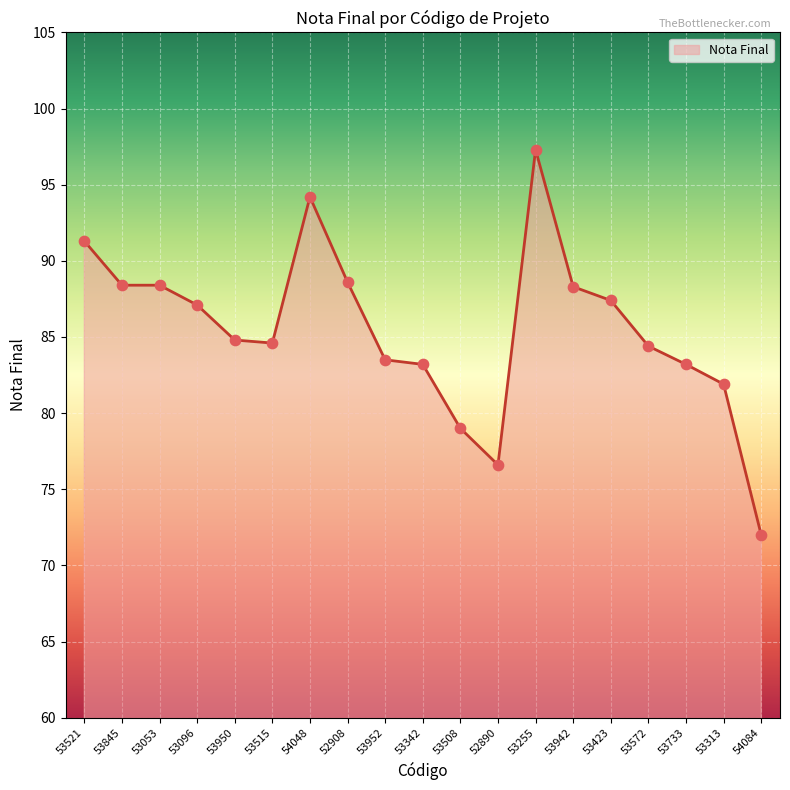

Which has a higher value, 53313 or 54048?

54048